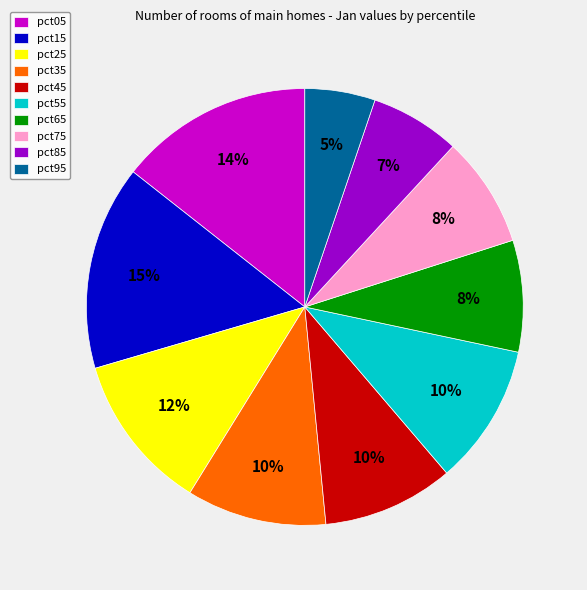

To the nearest percent, what percentage of the pie is pct45?

10%